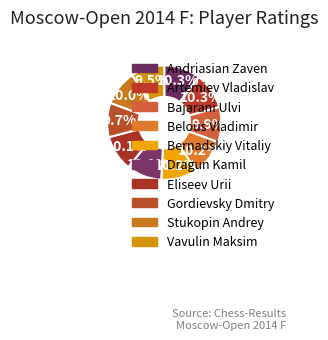

How many segments does this pie chart have?

10